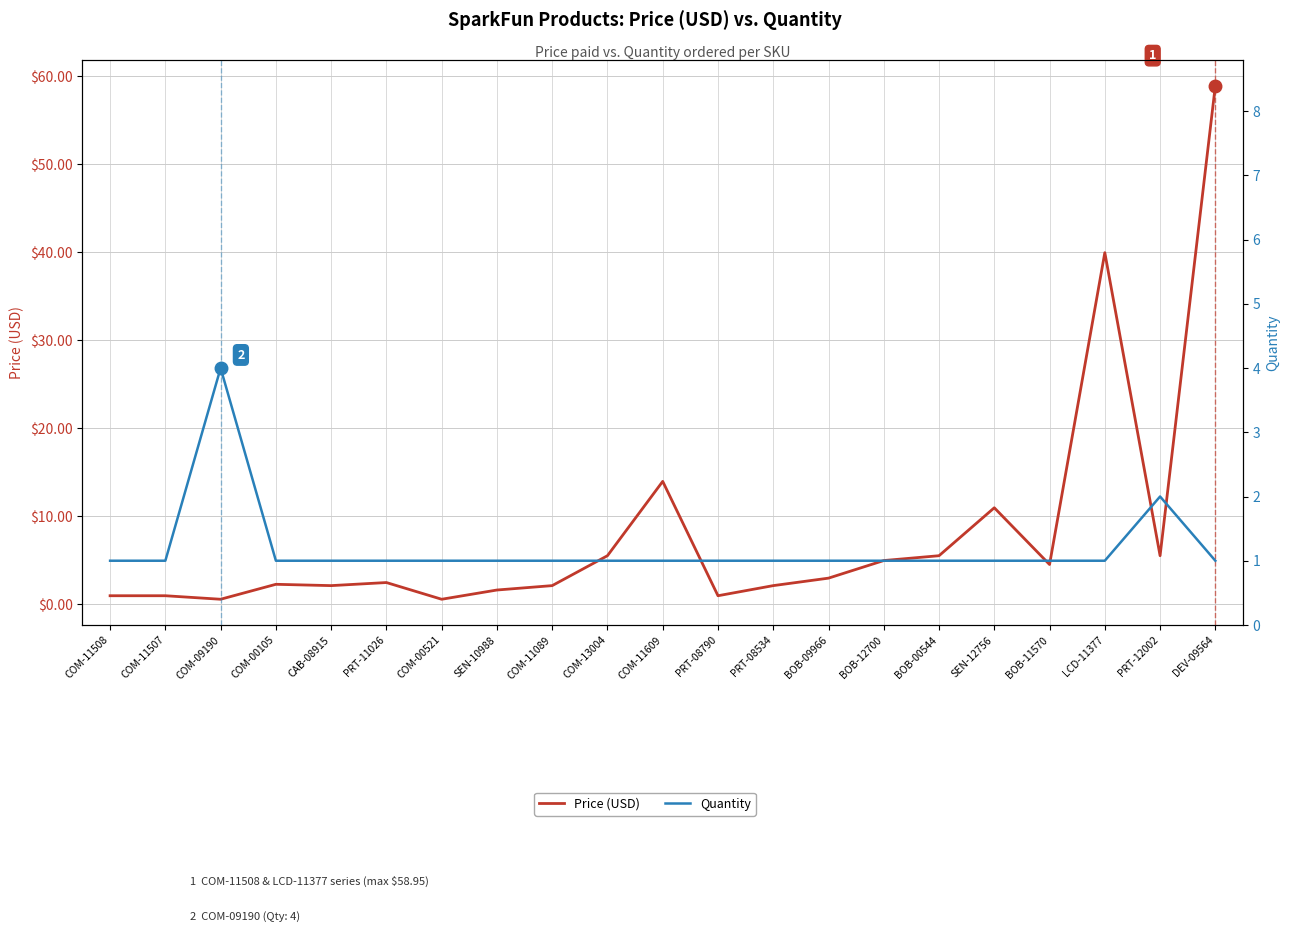

What is the average value of the Price (USD) series?

8.1